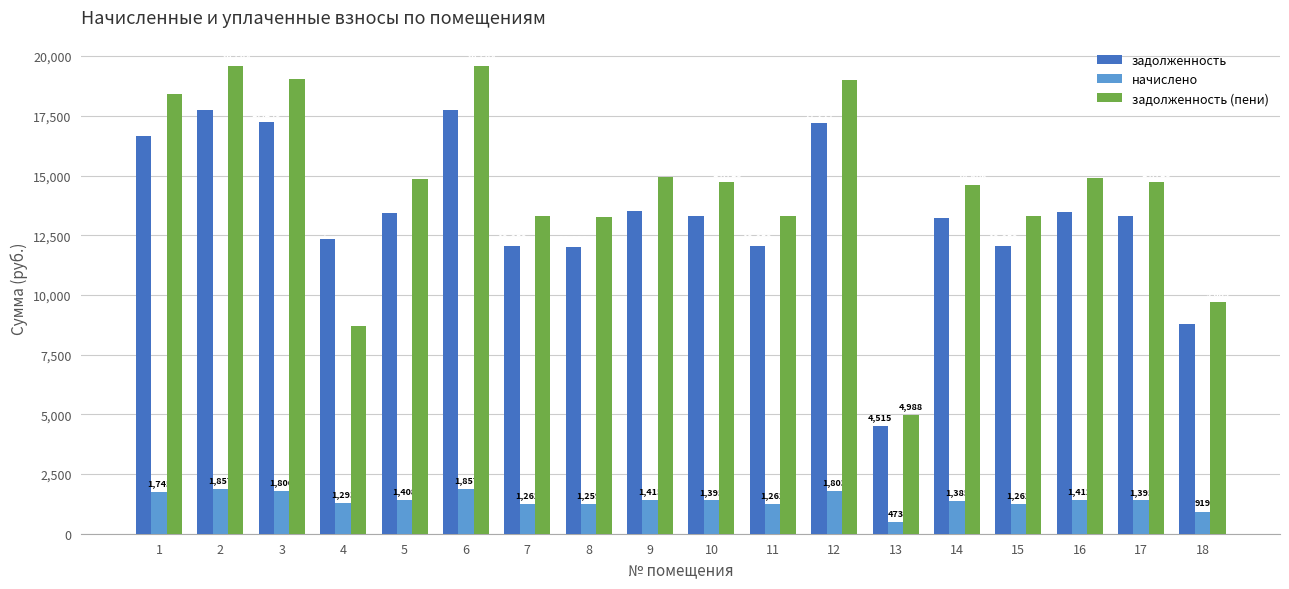

Rank the series at 17 from highest to lowest value.

задолженность (пени), задолженность, начислено